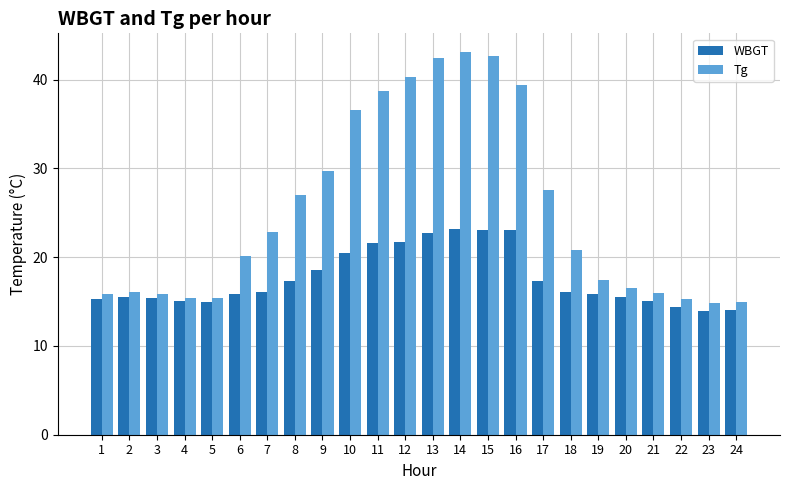

What is the highest value of the WBGT series?

23.2